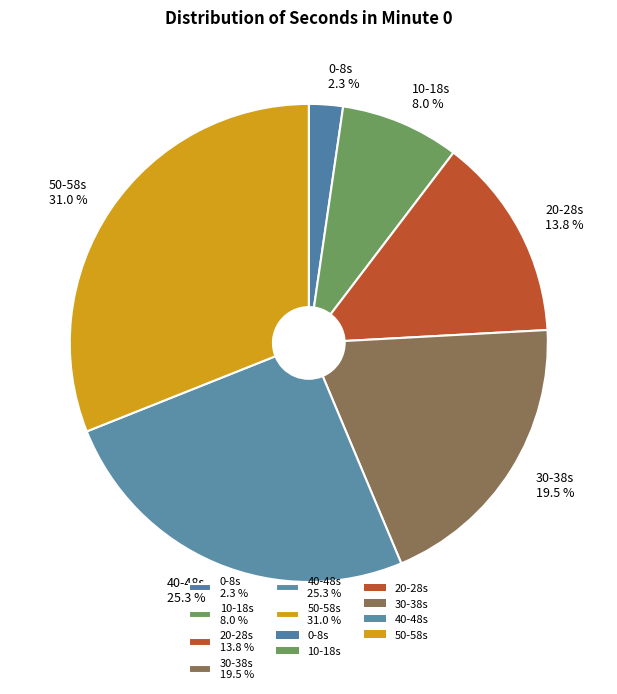

Is there a majority slice in this chart?

No